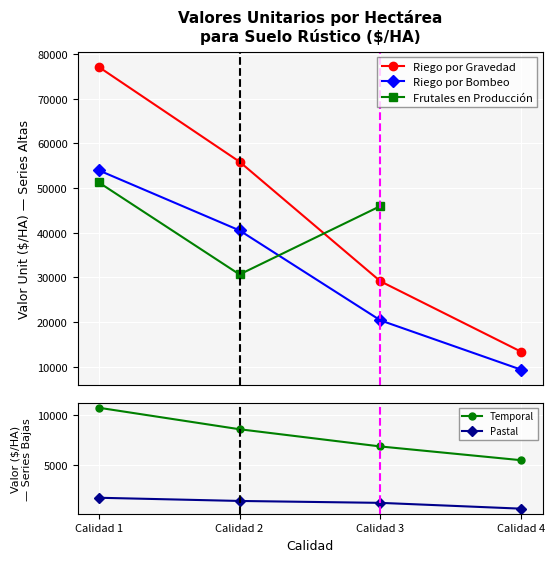

At which category is the sum across all series the highest?

Calidad 1